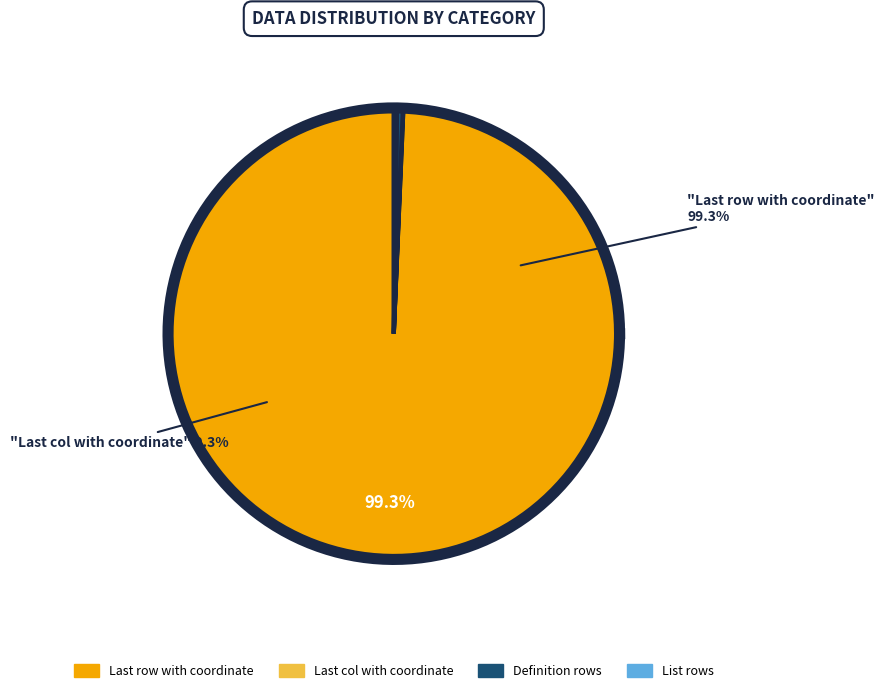

Is Definition rows the majority of the pie?

No